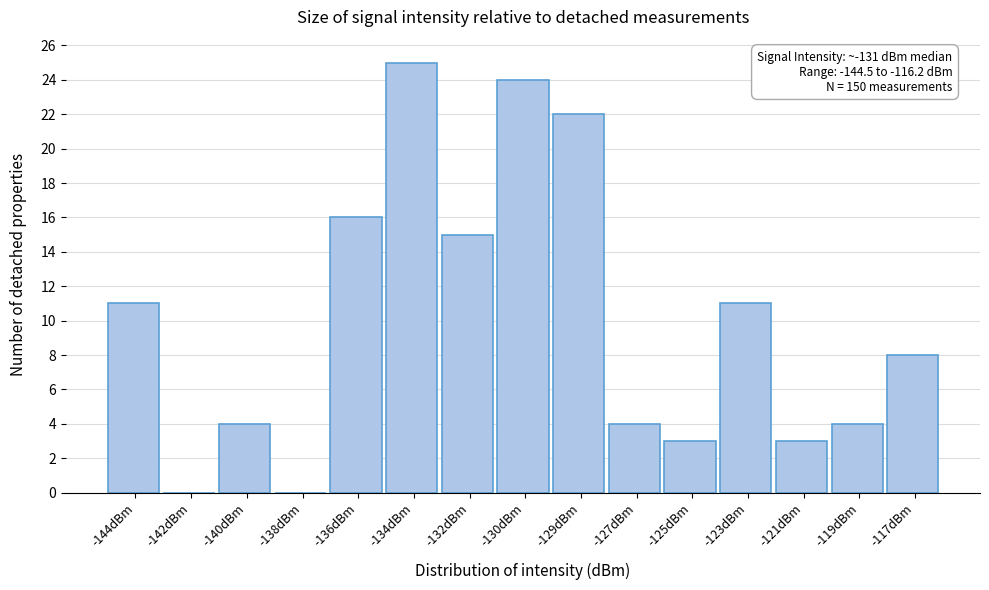

Reading left to right, what are all the values shown in this chart?

-144dBm=11	-142dBm=0	-140dBm=4	-138dBm=0	-136dBm=16	-134dBm=25	-132dBm=15	-130dBm=24	-129dBm=22	-127dBm=4	-125dBm=3	-123dBm=11	-121dBm=3	-119dBm=4	-117dBm=8